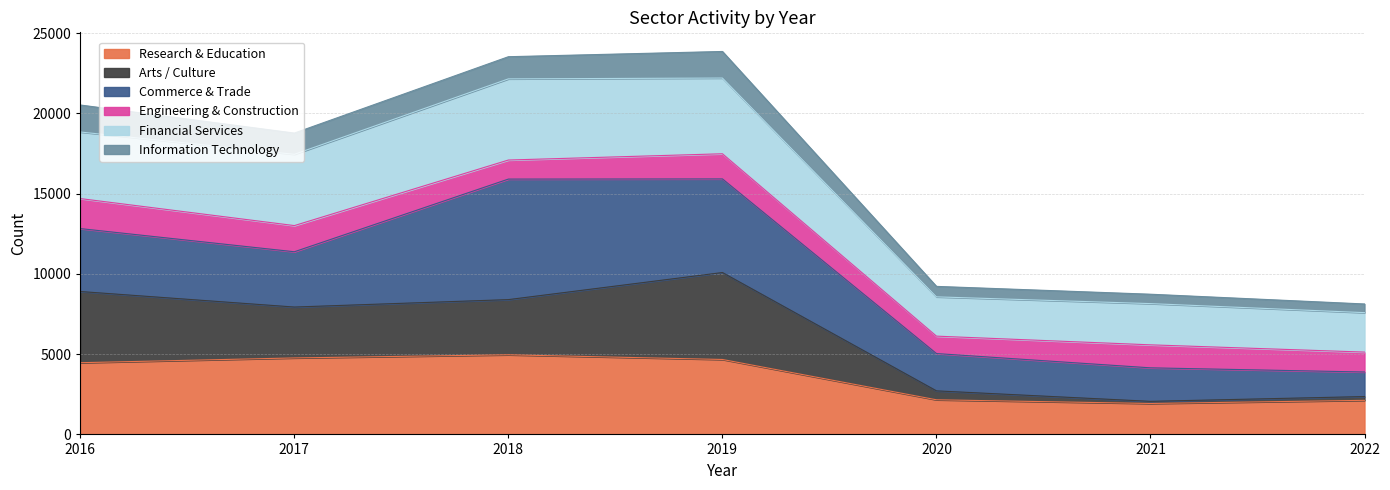

Is it true that Research & Education equals 2158 at 2020?

True